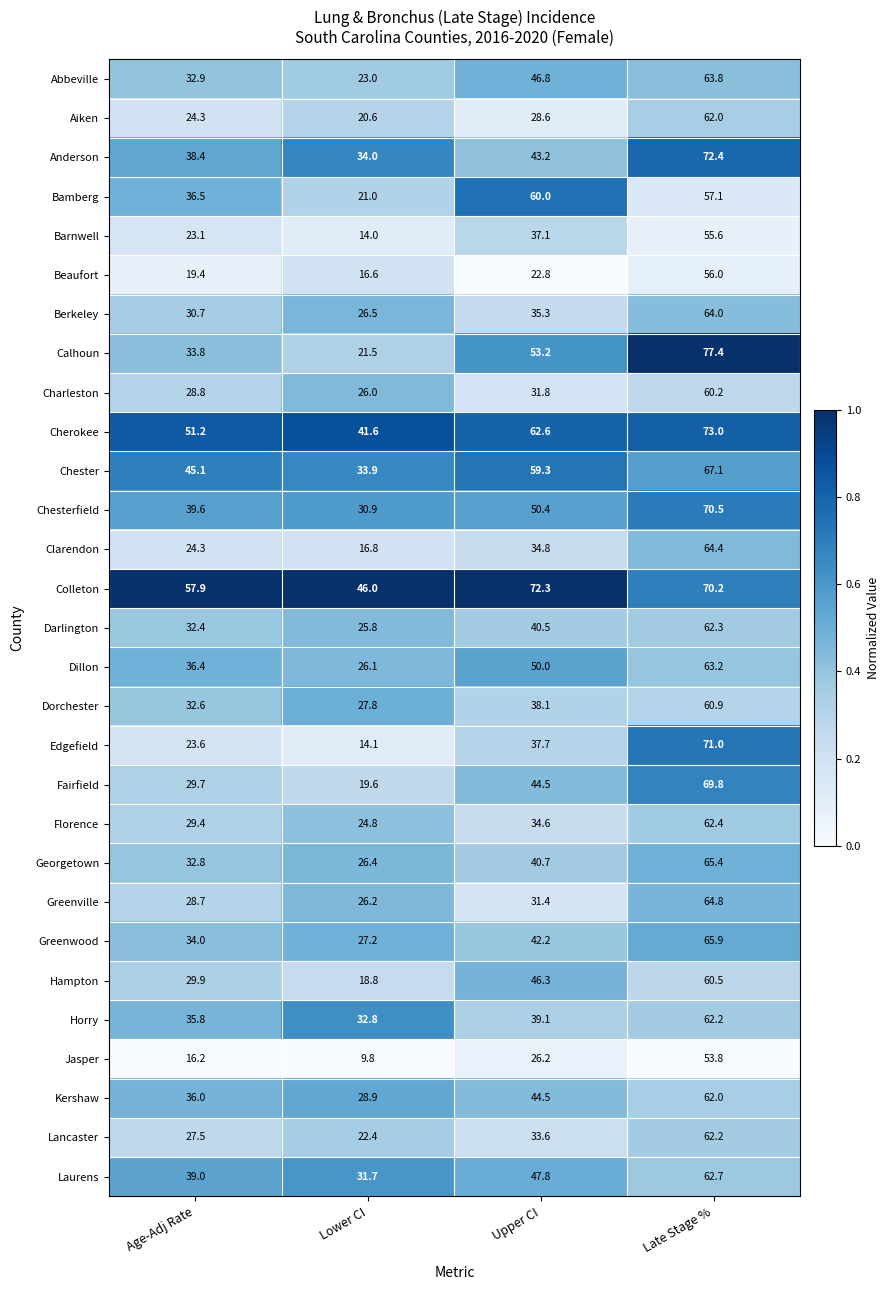

Is it true that Aiken equals 11.5 at Lower CI?

False